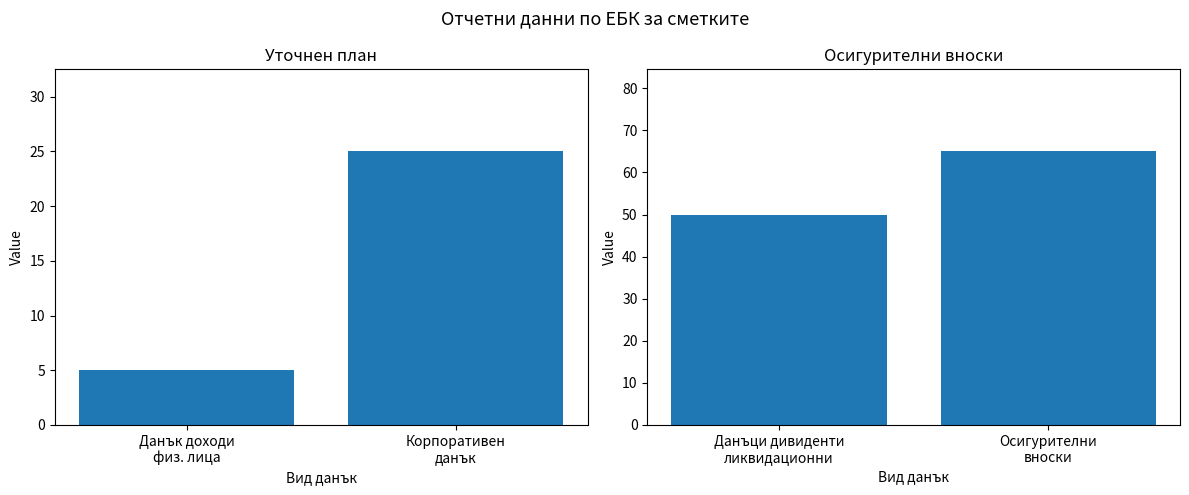

Is it true that Уточнен план equals 25 at Корпоративен
данък?

True